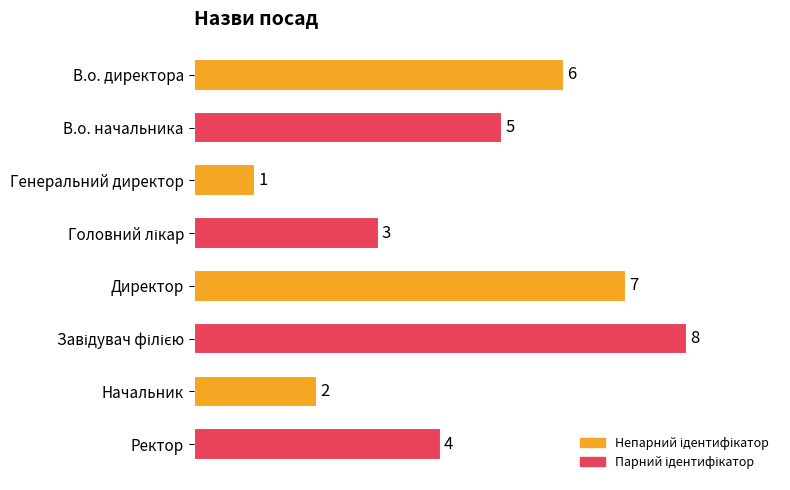

Reading top to bottom, extract all data points from this chart.

6	5	1	3	7	8	2	4